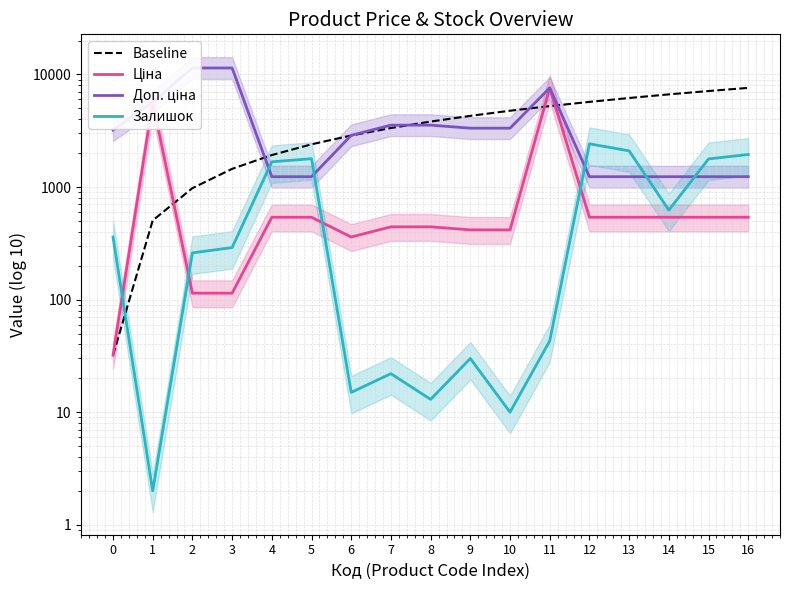

How many lines are shown in the chart?

4